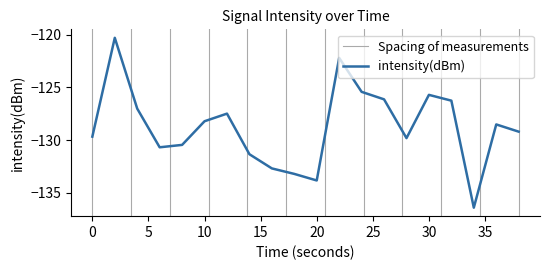

What is the minimum value shown in the chart?

-136.4